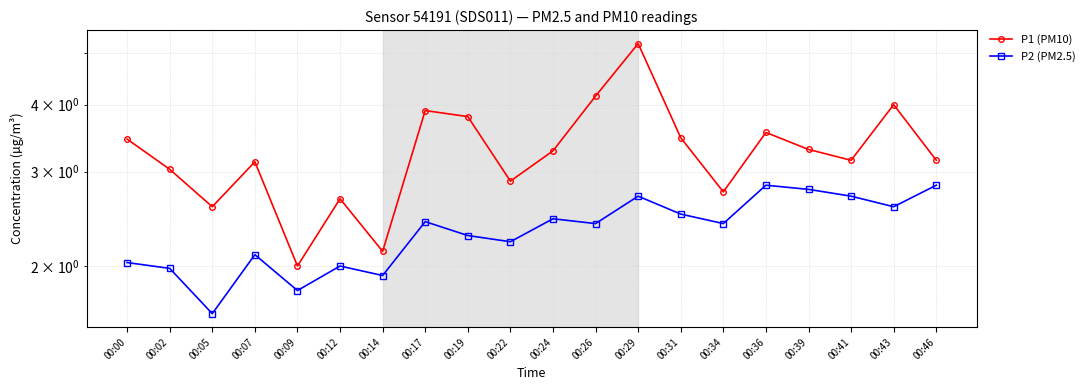

True or false: P2 (PM2.5) and P1 (PM10) intersect in this chart.

False